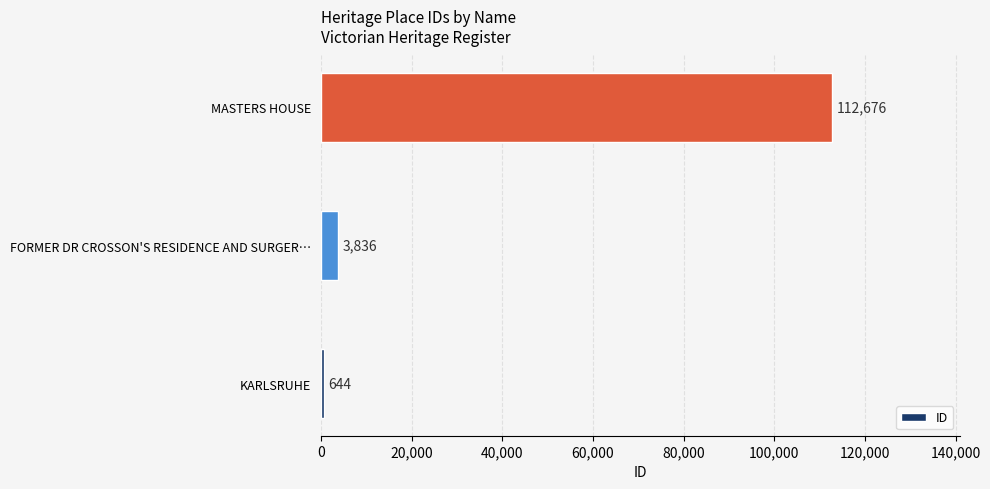

At which label is the value closest to 56660?

FORMER DR CROSSON'S RESIDENCE AND SURGER…